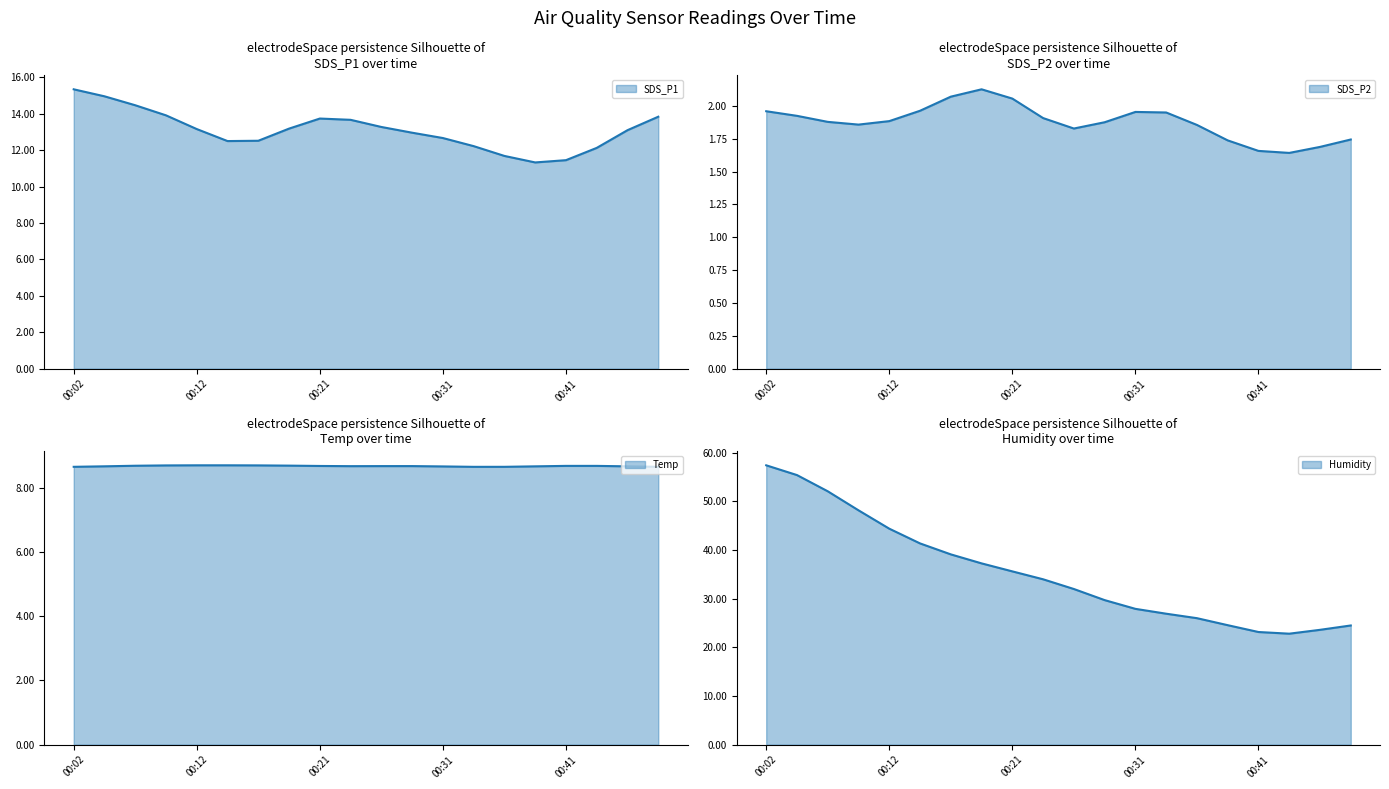

Where is SDS_P2 (line) nearest to the value 1?

17